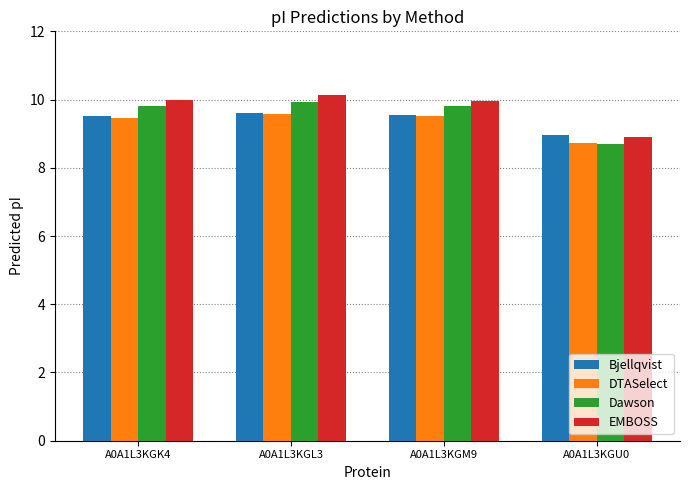

What is the value of the Bjellqvist bar at the 4th from the left?

9.0